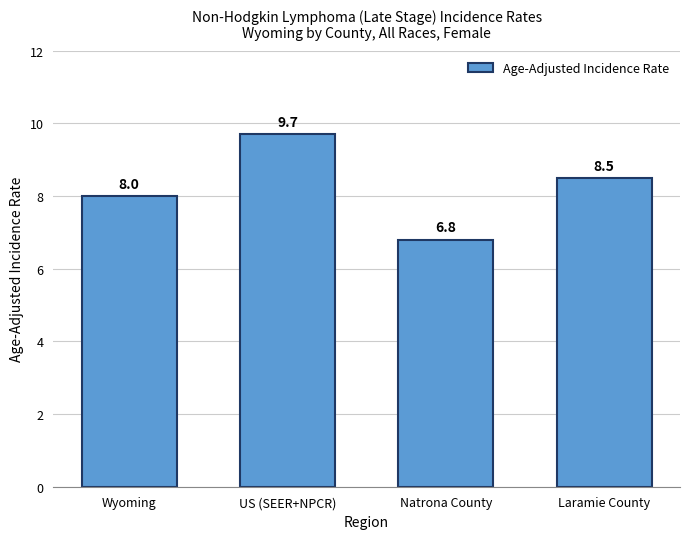

Rank the categories by value from highest to lowest.

US (SEER+NPCR), Laramie County, Wyoming, Natrona County